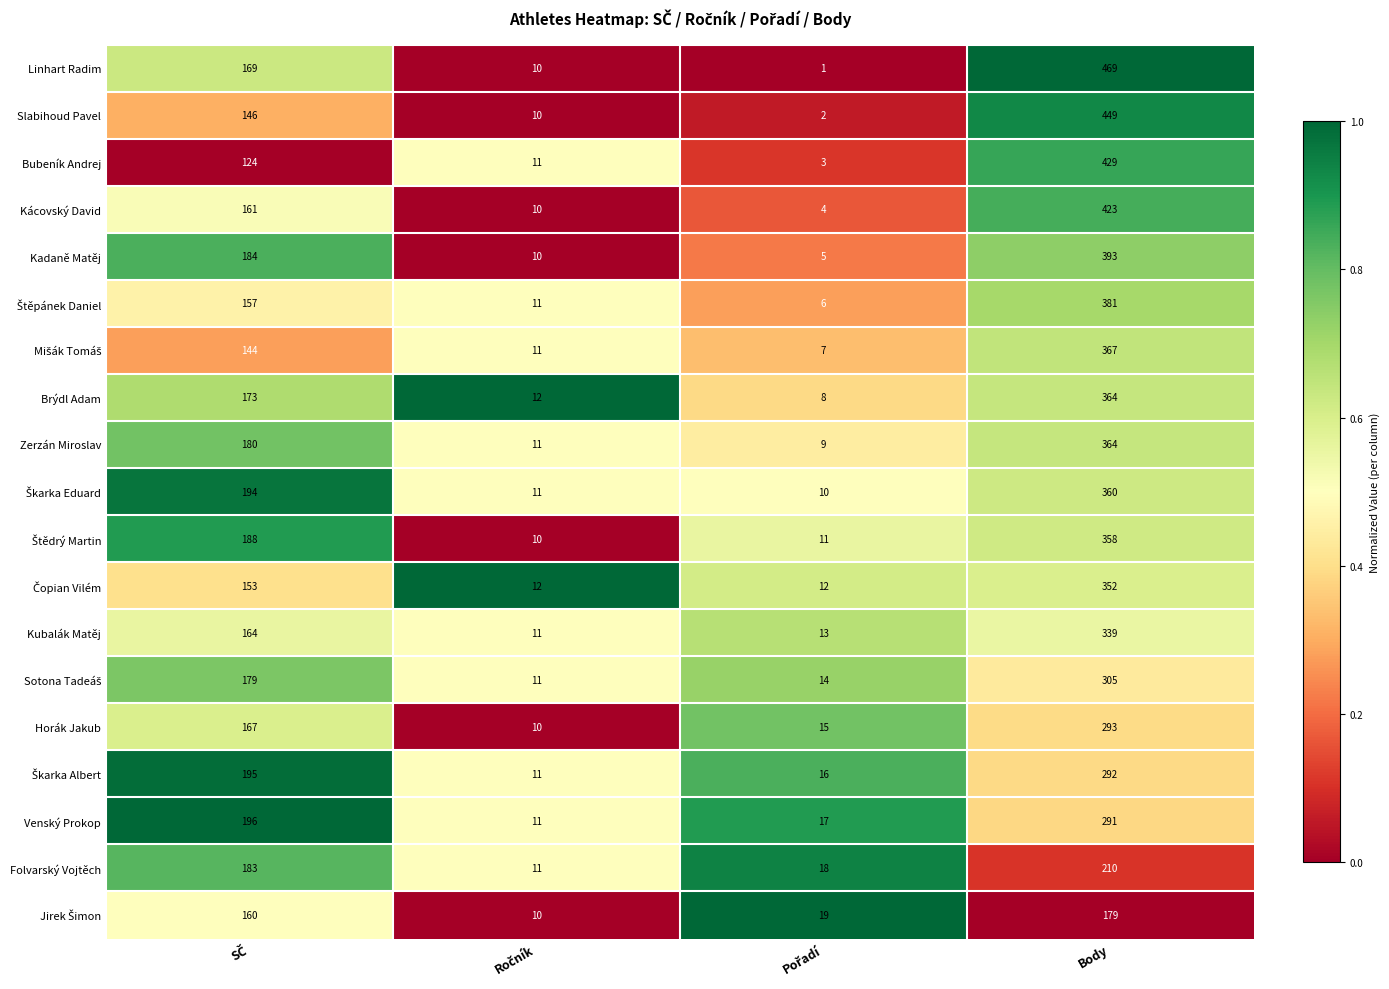

Which category has the highest value in the Horák Jakub series?

Body